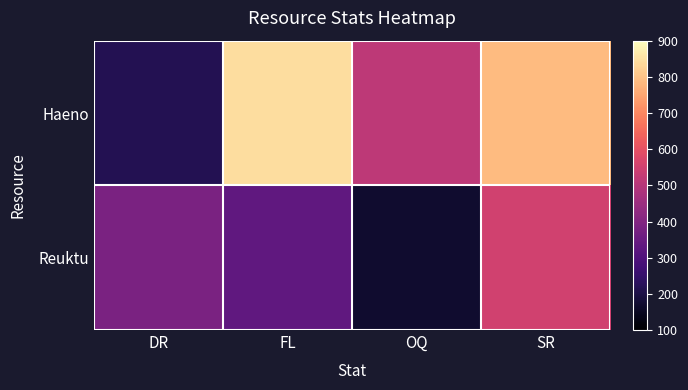

Rank the series by their maximum value, from lowest to highest.

Reuktu, Haeno